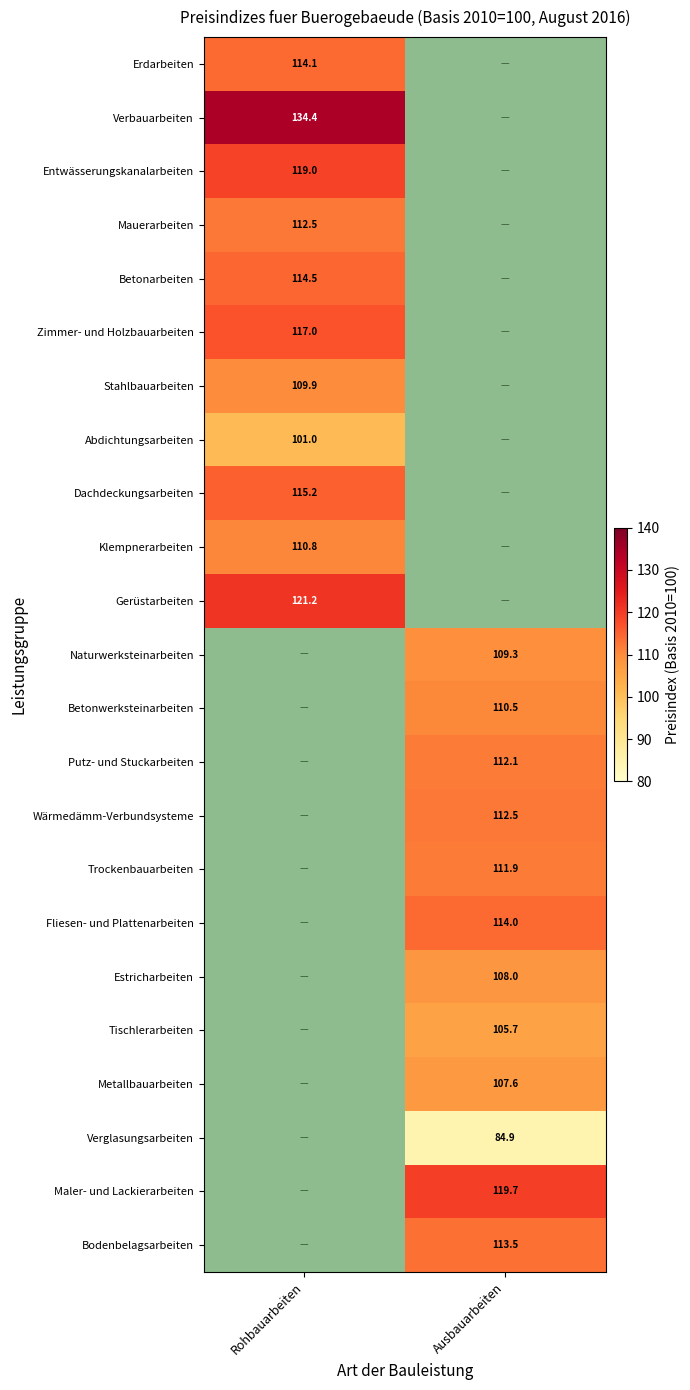

True or false: Dachdeckungsarbeiten has a value of 115.2 at Rohbauarbeiten.

True